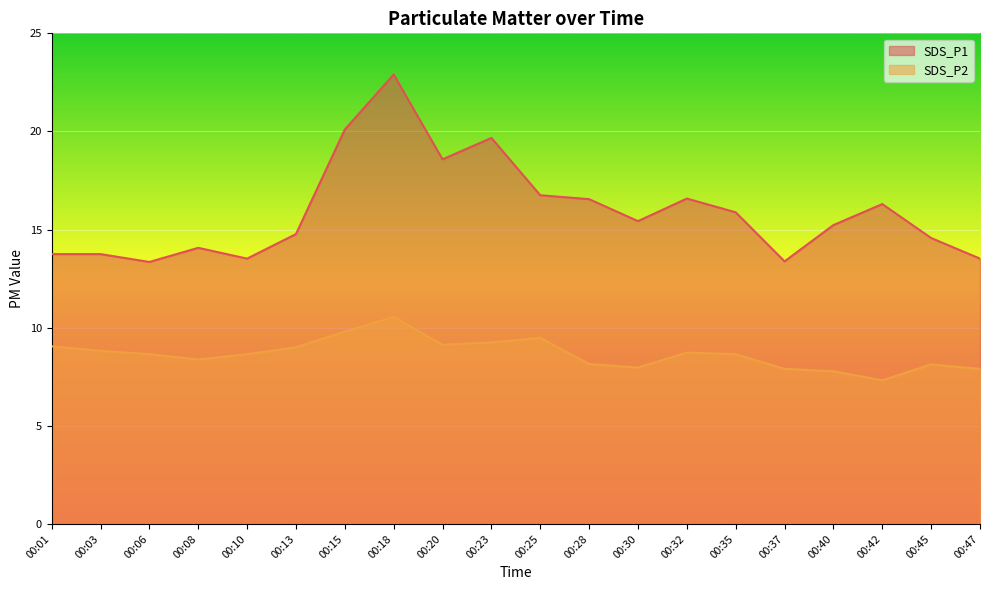

True or false: SDS_P2 and SDS_P1 cross at least once.

False